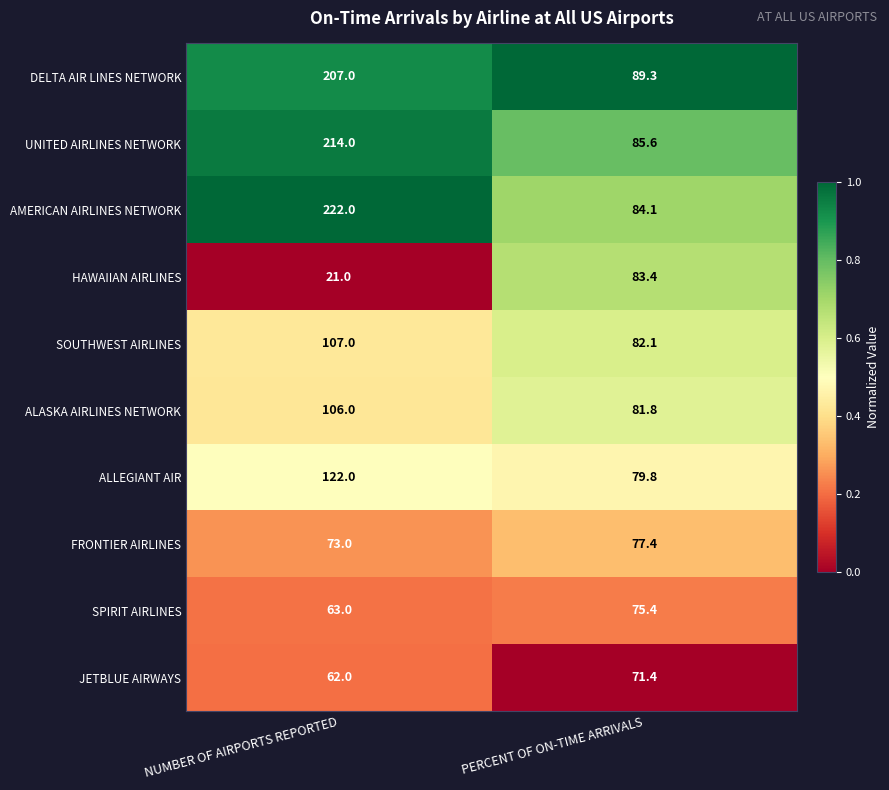

True or false: UNITED AIRLINES NETWORK has a value of 145.8 at PERCENT OF ON-TIME ARRIVALS.

False